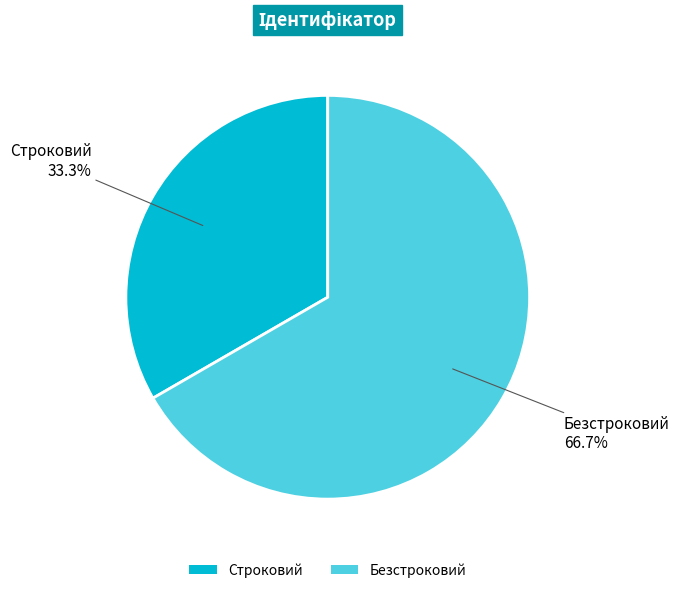

Rank the categories by value from lowest to highest.

Строковий, Безстроковий